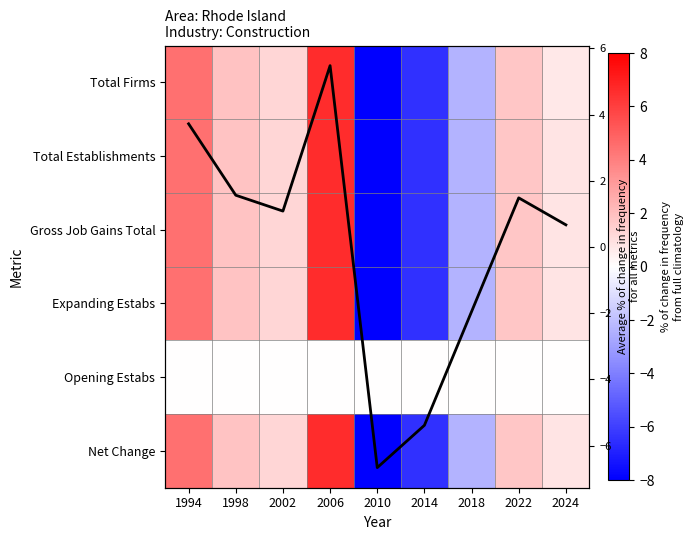

Which category has the highest value across all series?

2006